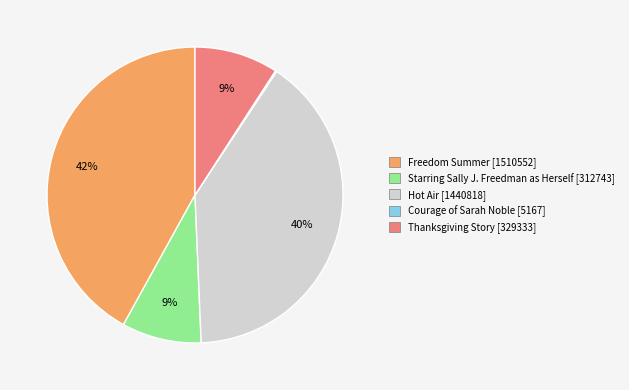

To the nearest percent, what is the combined percentage of Thanksgiving Story and Freedom Summer?

51%